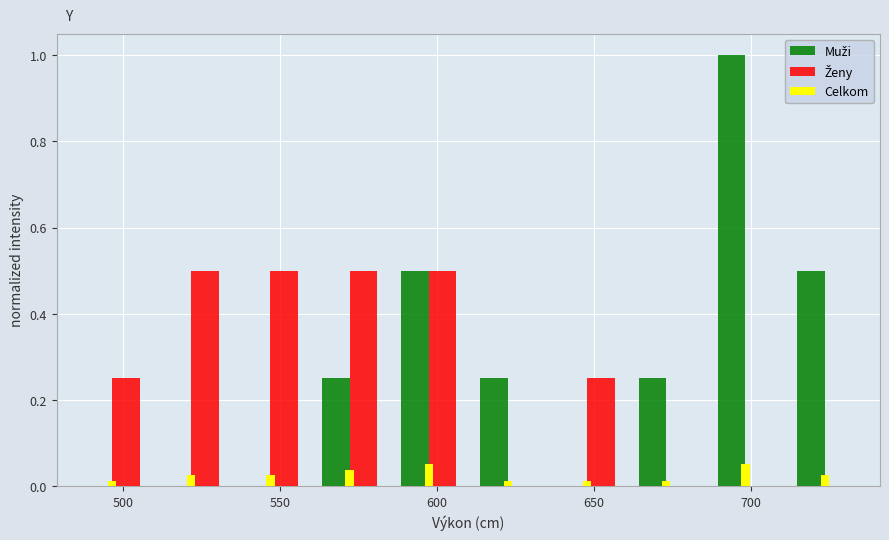

Reading left to right, transcribe this chart: for each range on the x-axis, give the height of each series' bar. Neither the bar edges nor the heights are printed on the chart, so give them approximately, as read against the axes.

485 to 510: Muži=0	Ženy=0.26	Celkom=under 0.02
510 to 535: Muži=0	Ženy=0.50	Celkom=0.02
535 to 560: Muži=0	Ženy=0.50	Celkom=0.02
560 to 585: Muži=0.26	Ženy=0.50	Celkom=0.04
585 to 610: Muži=0.50	Ženy=0.50	Celkom=0.06
610 to 635: Muži=0.26	Ženy=0	Celkom=under 0.02
635 to 660: Muži=0	Ženy=0.26	Celkom=under 0.02
660 to 685: Muži=0.26	Ženy=0	Celkom=under 0.02
685 to 710: Muži=1.00	Ženy=0	Celkom=0.06
710 to 735: Muži=0.50	Ženy=0	Celkom=0.02